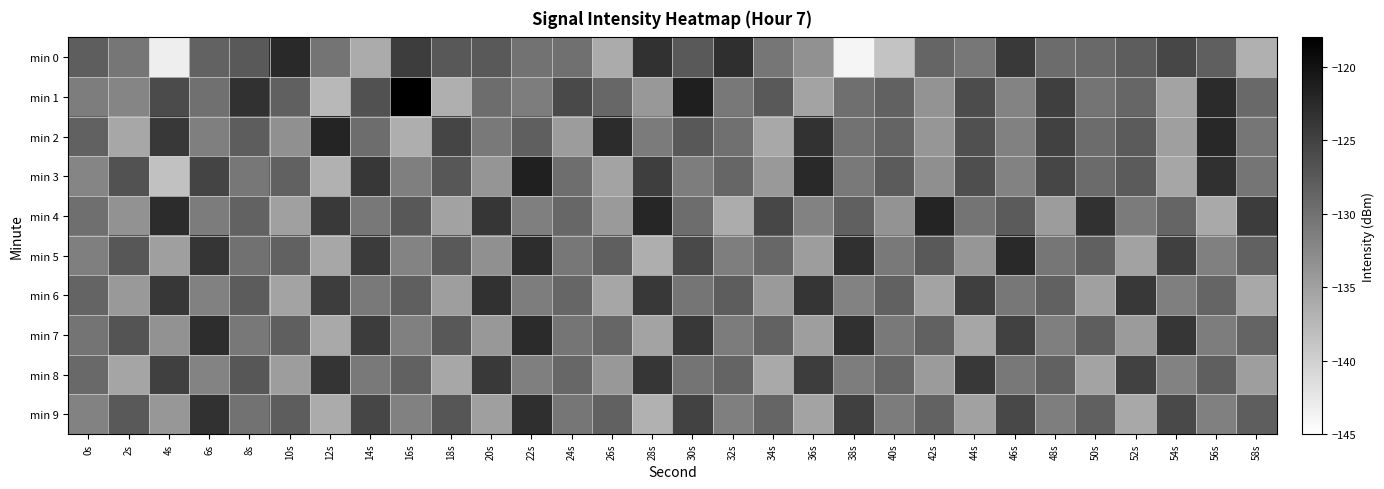

How many data points does each series have?

30